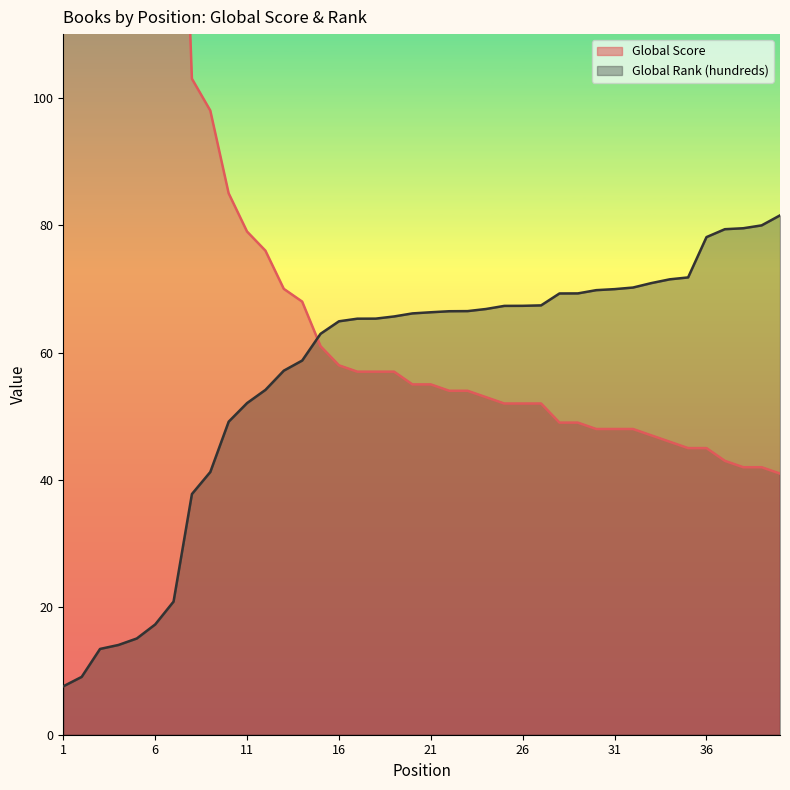

Which series has the largest total across all categories?

Global Score